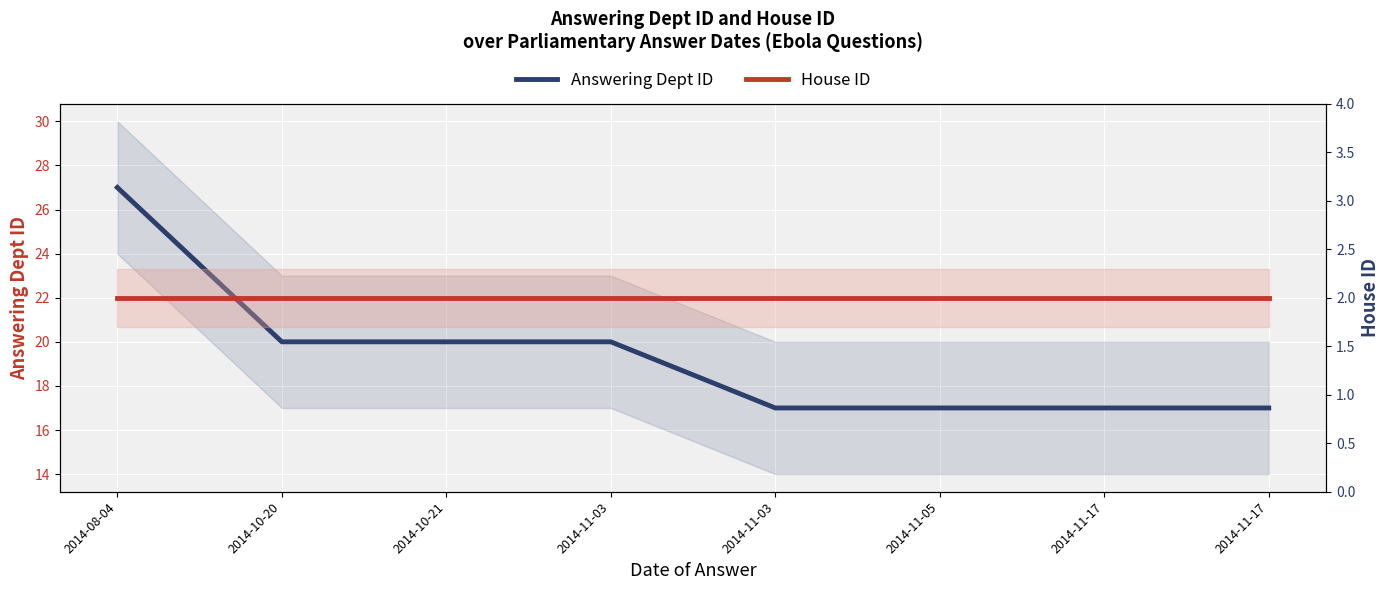

At which category does the chart reach its minimum across all series?

2014-08-04